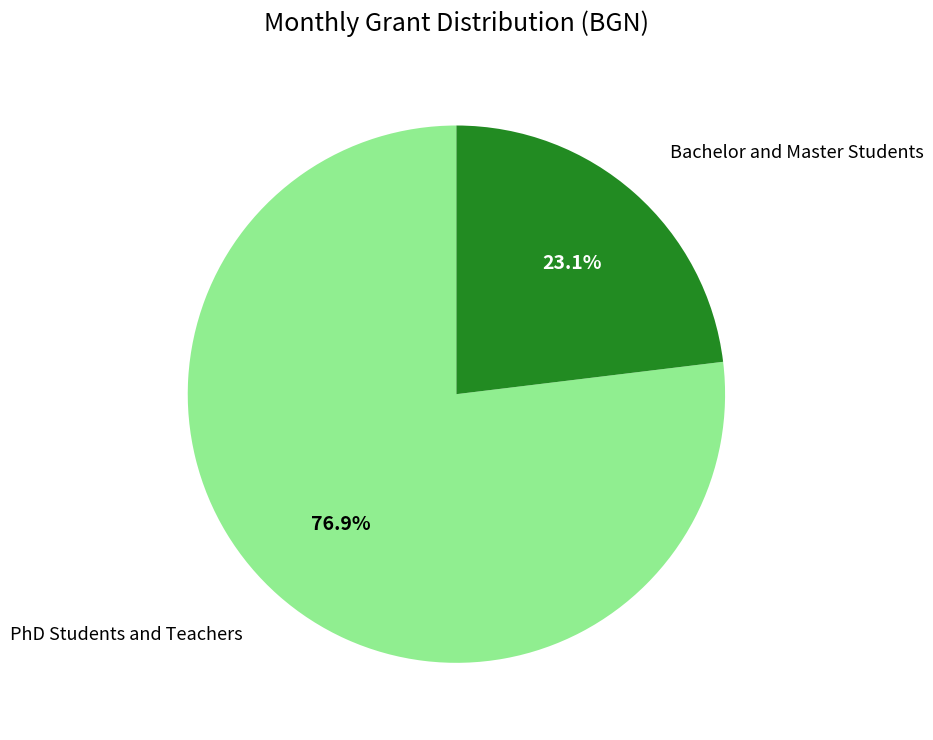

Does any single category account for the majority?

Yes